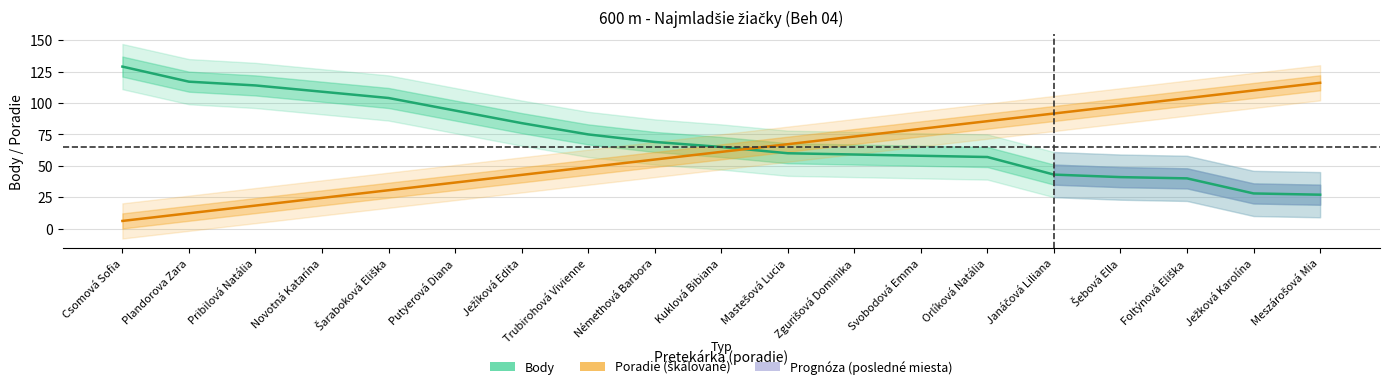

True or false: Body has a value of 11.4 at Janáčová Liliana.

False